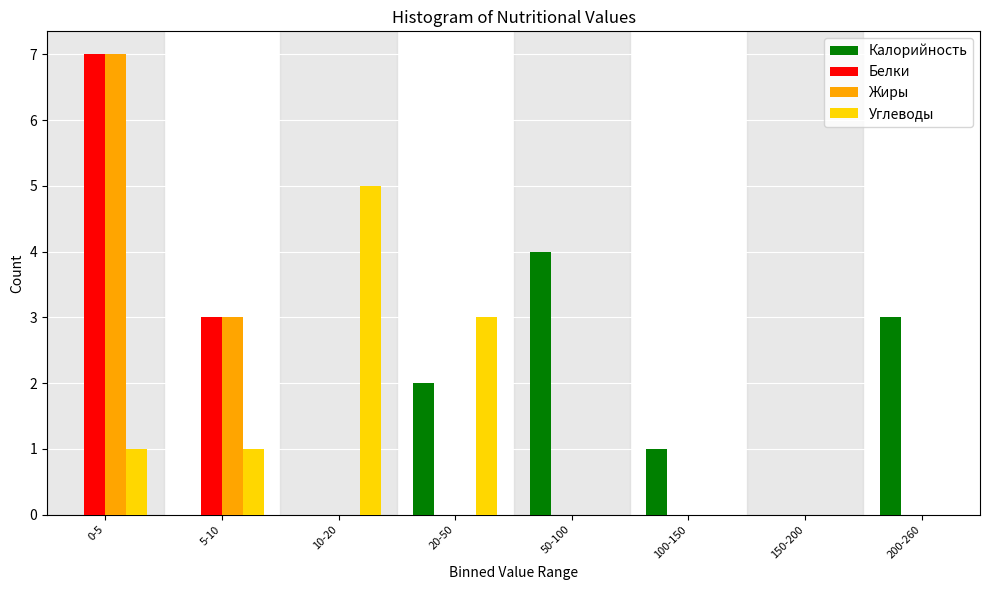

What is the highest value of the Жиры series?

7